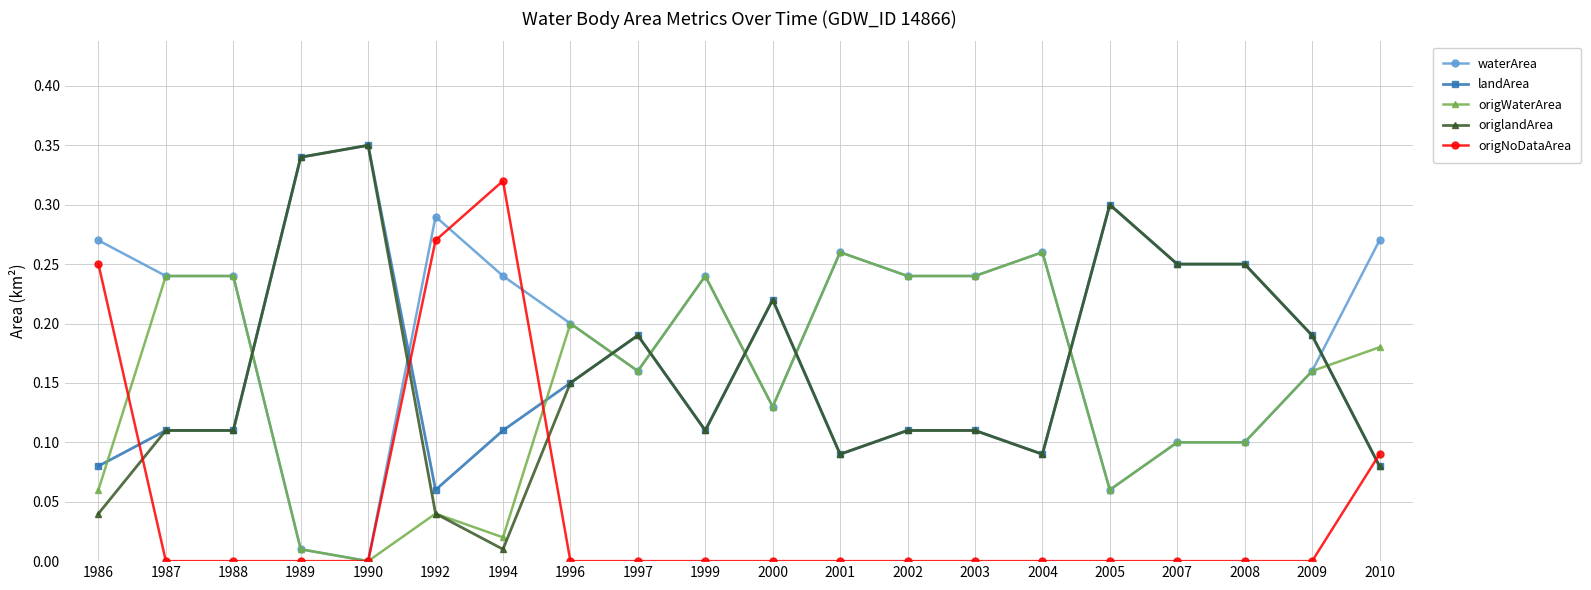

Is it true that waterArea equals 0.2 at 2007?

False